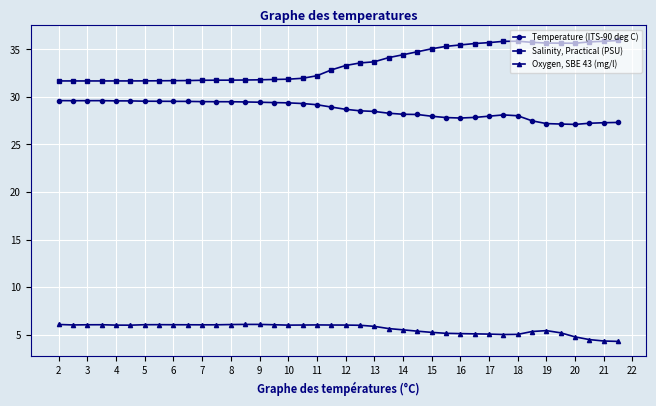

What is the maximum value for Salinity, Practical (PSU)?

35.9